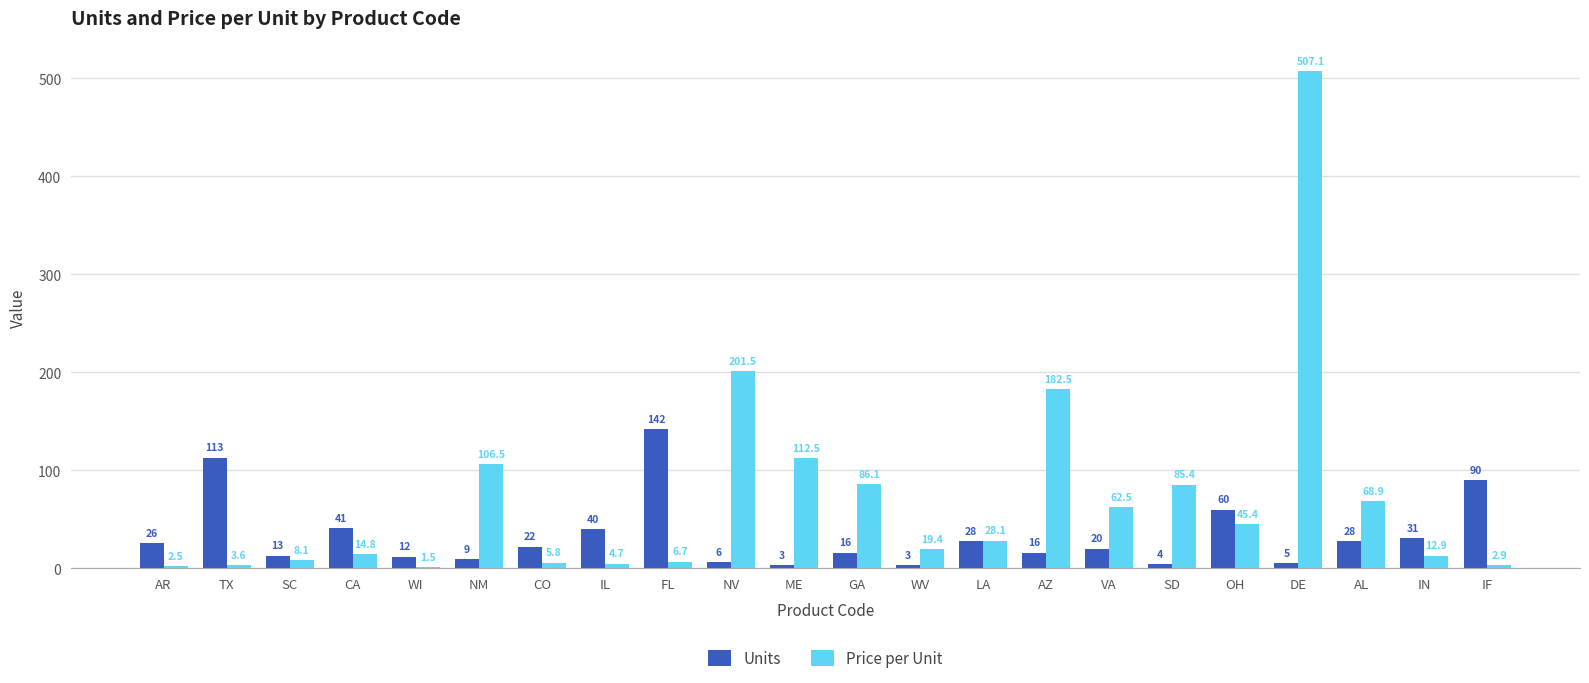

Count the number of categories in the chart.

22